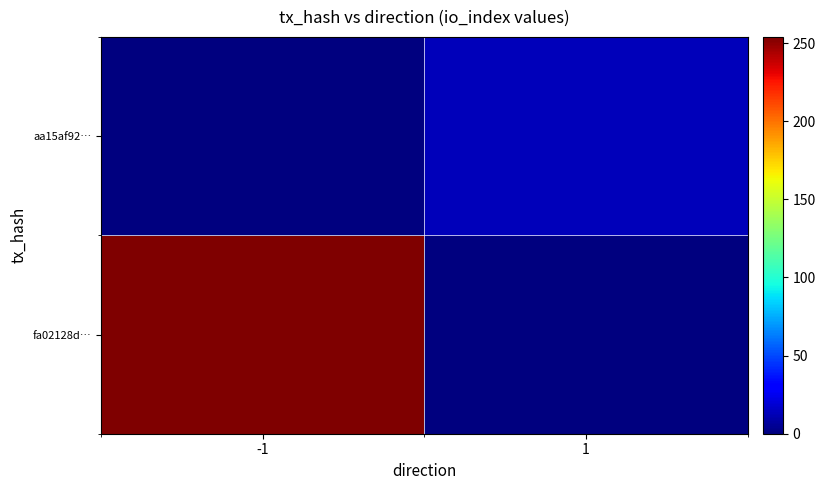

What is the maximum value shown in the chart?

254